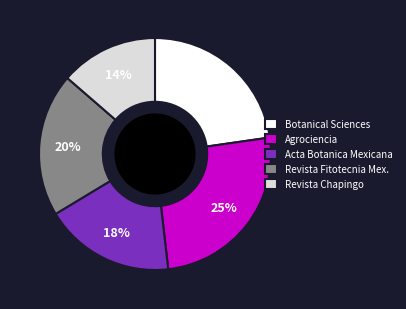

Which slice is the smallest?

Revista Chapingo